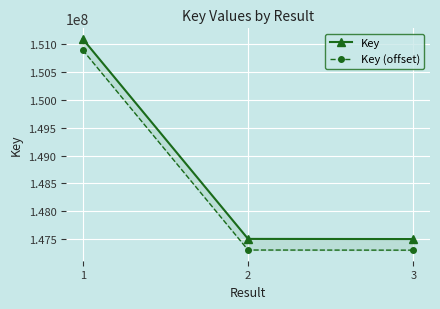

What is the difference between the second highest and minimum values in the Key (offset) series?

2589